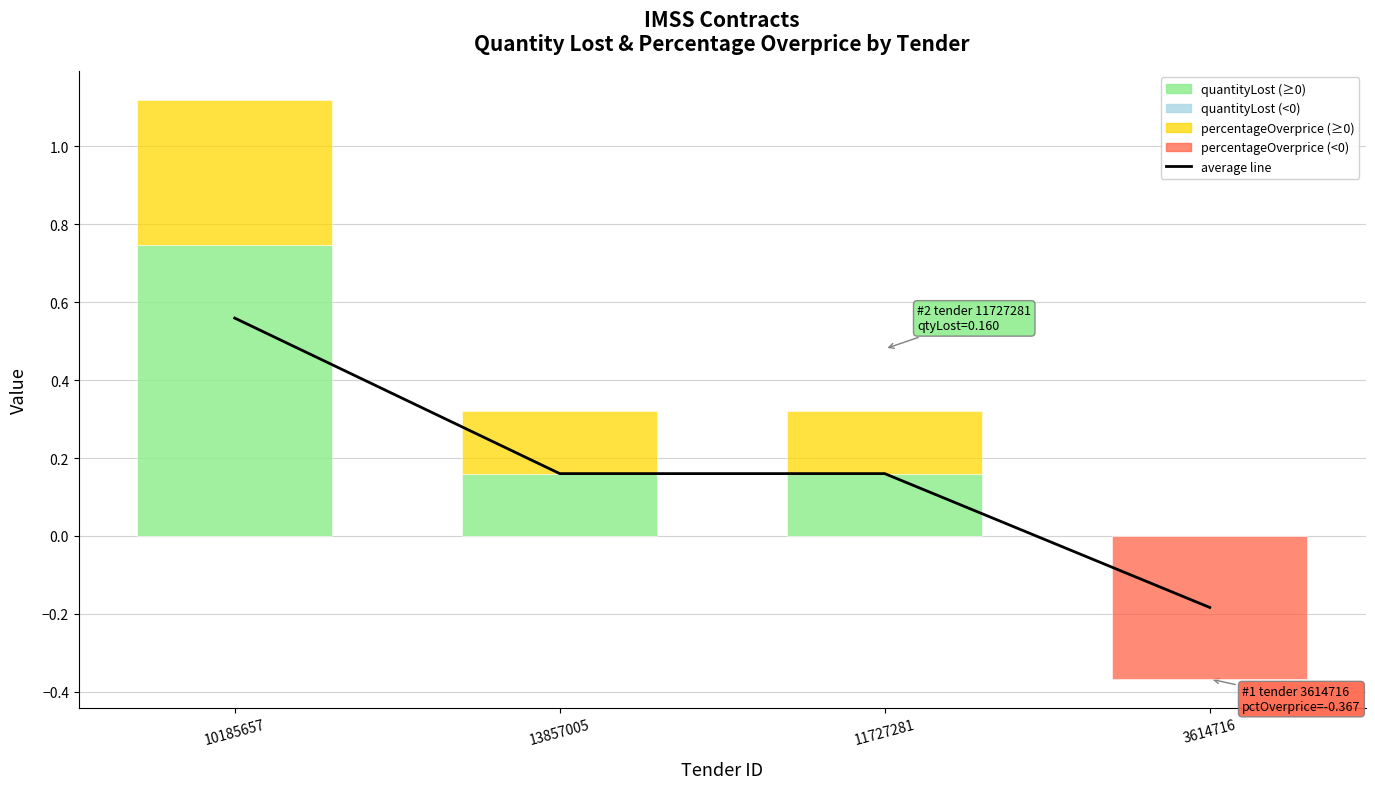

What is the sum of all percentageOverprice values?

0.3